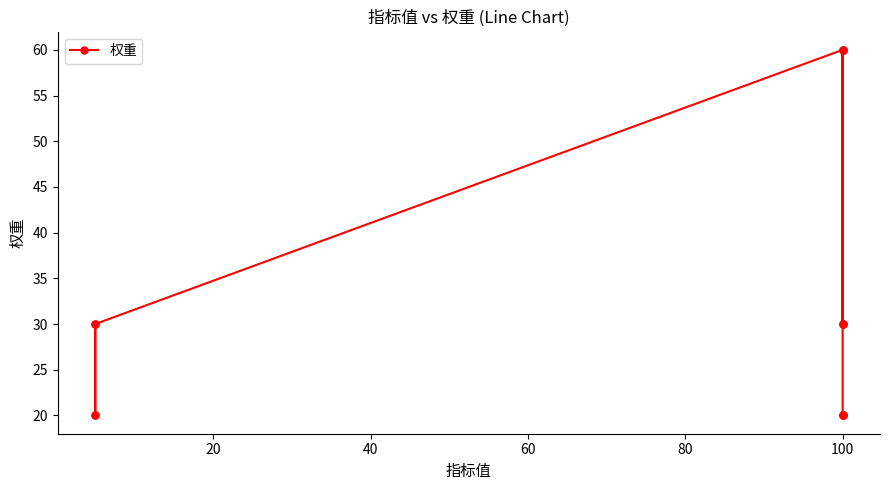

True or false: the data has more than 1 interior local peaks.

True